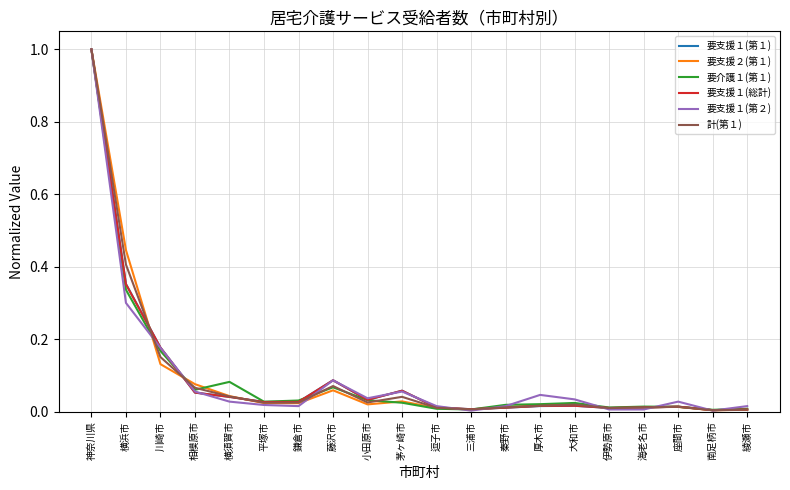

Which series has the widest spread of values?

要支援１(第２)